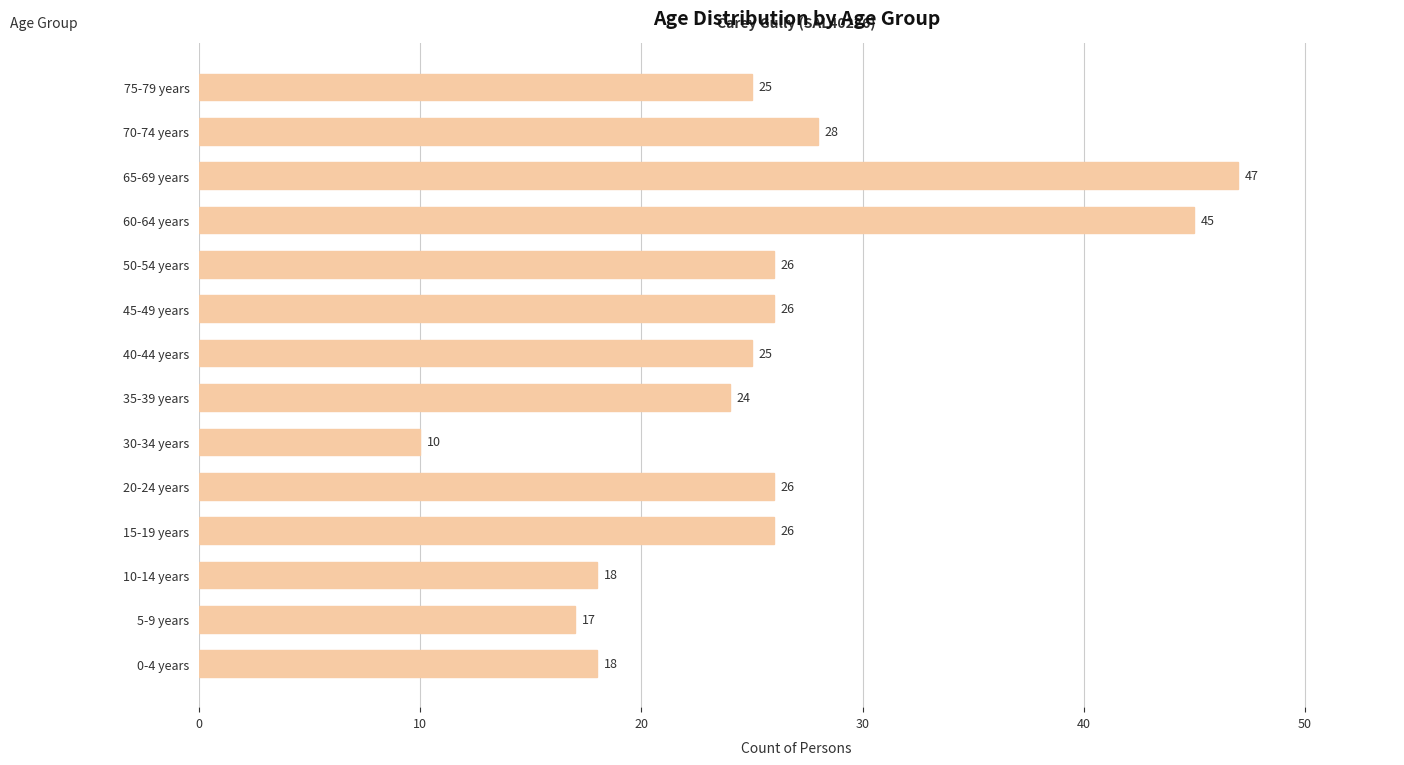

What value does the data have at 15-19 years, to the nearest 5?

25